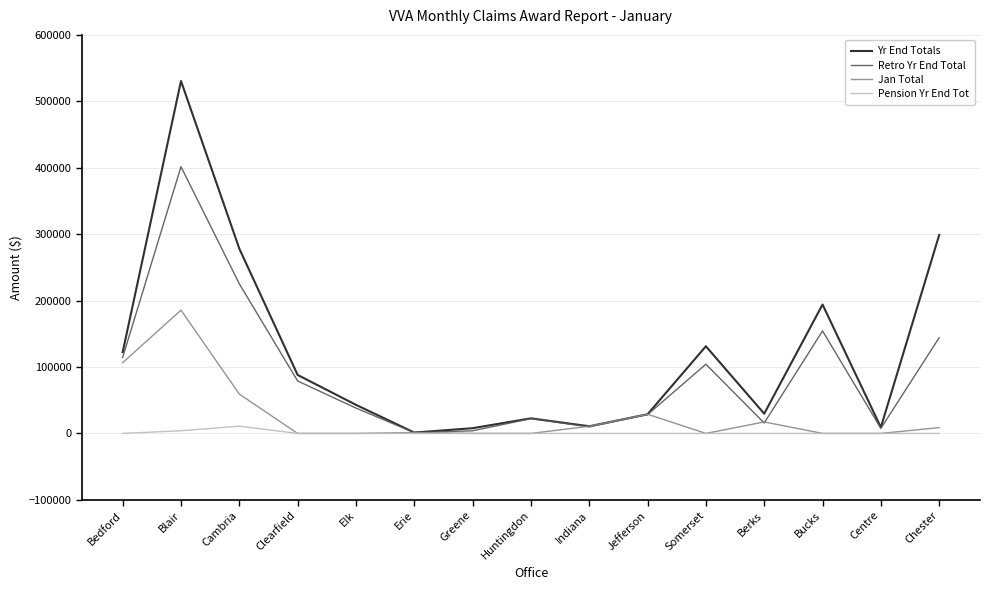

At which label is Retro Yr End Total closest to 201415?

Cambria